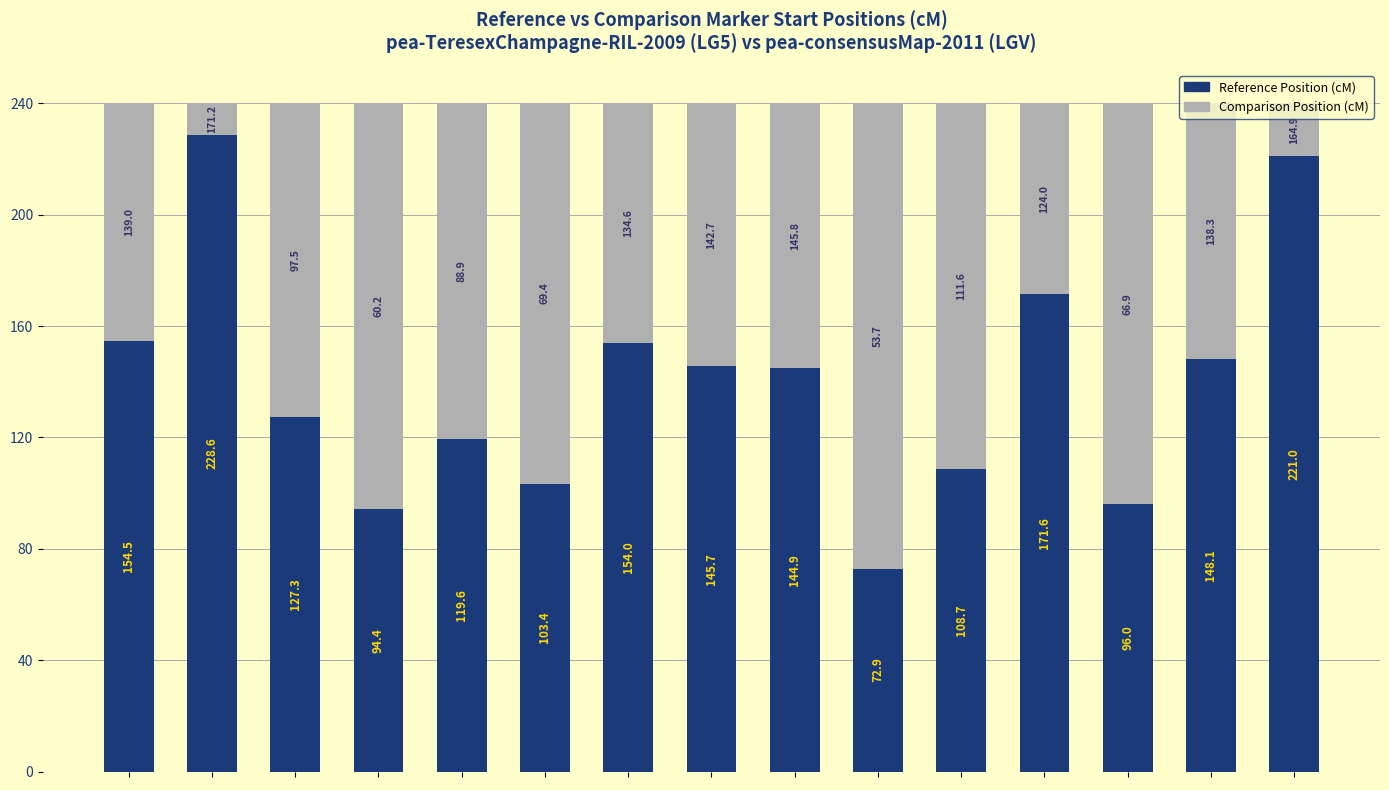

Read the Reference Position (cM) value at LD.

72.9